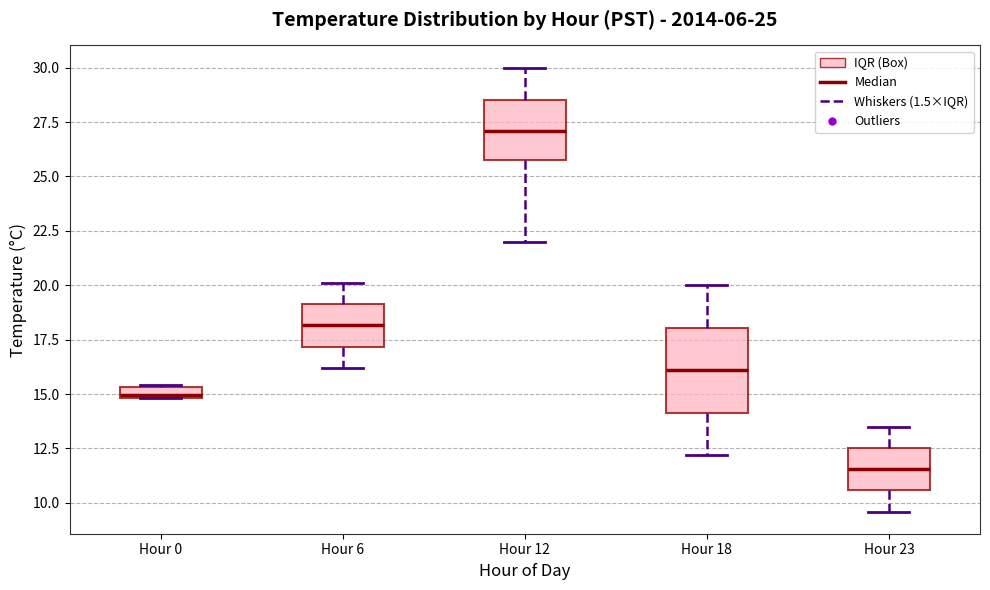

Comparing the boxes themselves (not the whiskers), which one is the tallest?

Hour 18